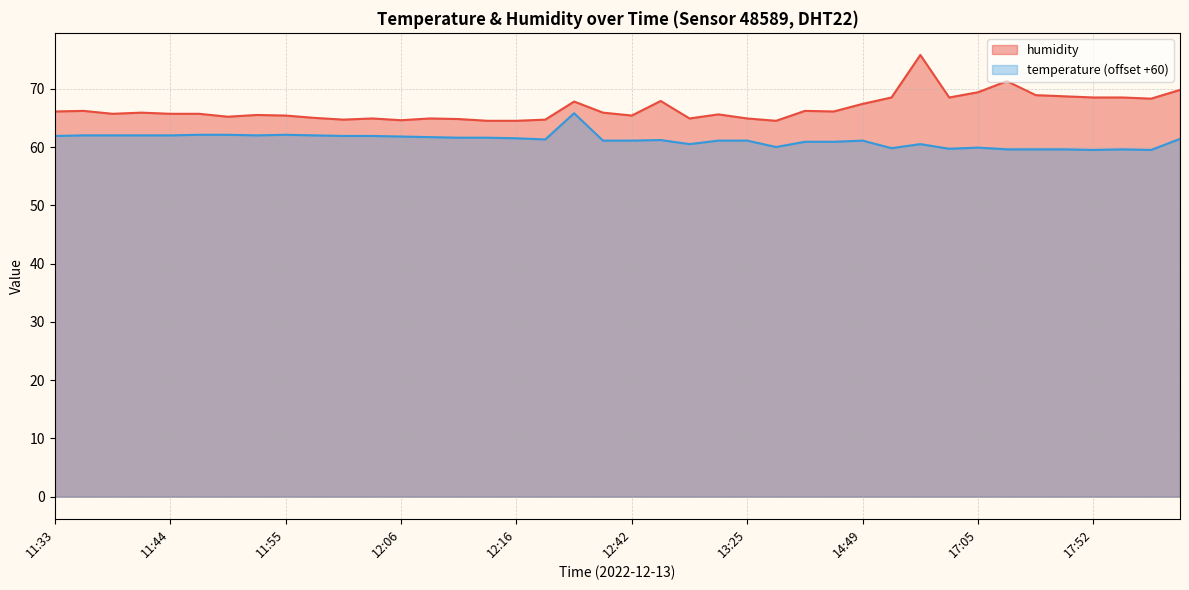

Reading right to left, extract all data points from this chart.

69.8	68.3	68.5	68.5	68.7	68.9	71.3	69.4	68.5	75.8	68.5	67.4	66.1	66.2	64.5	64.9	65.6	64.9	67.9	65.4	65.9	67.8	64.7	64.5	64.5	64.8	64.9	64.6	64.9	64.7	65.0	65.4	65.5	65.2	65.7	65.7	65.9	65.7	66.2	66.1